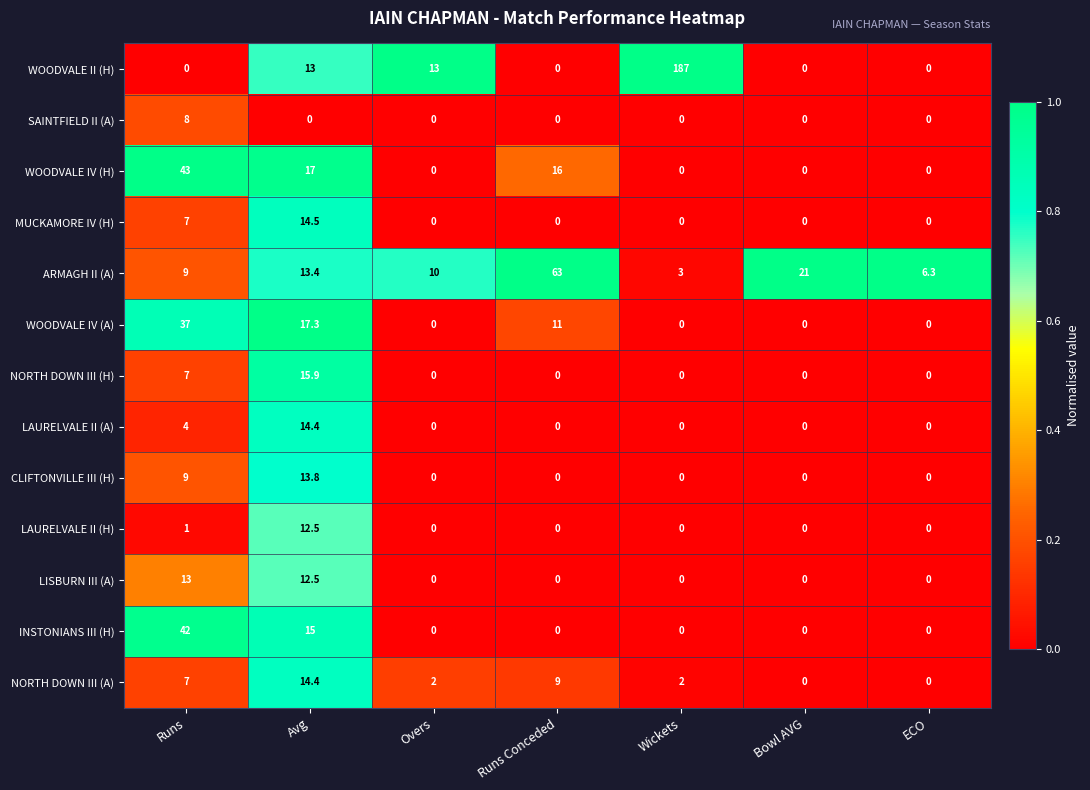

How many NORTH DOWN III (H) values are between 0 and 7?

6